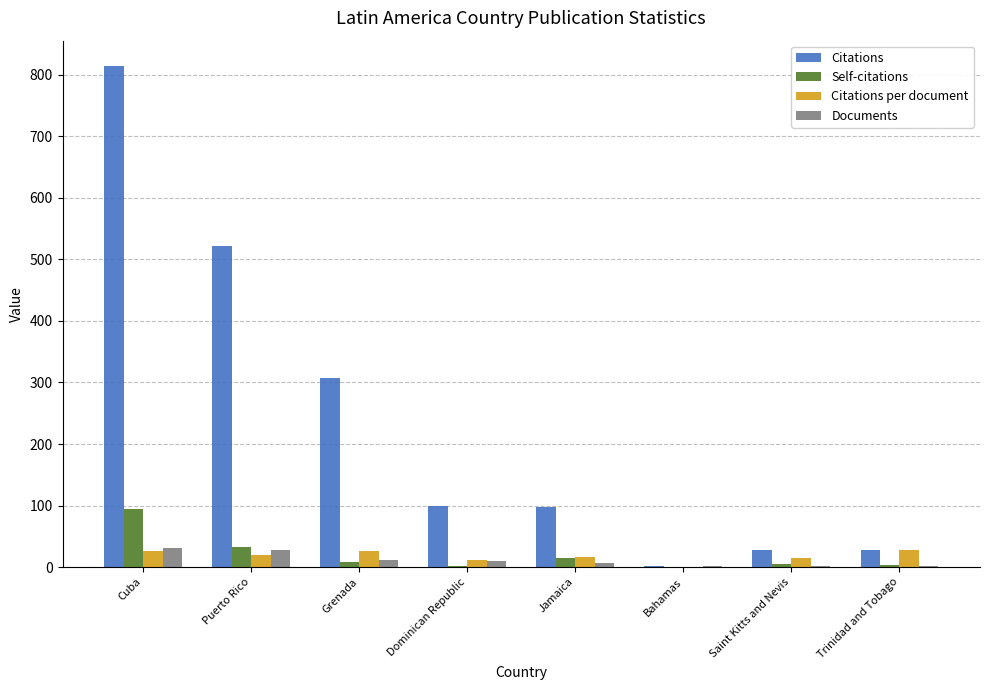

What value does the Self-citations series have at Dominican Republic?

1.0